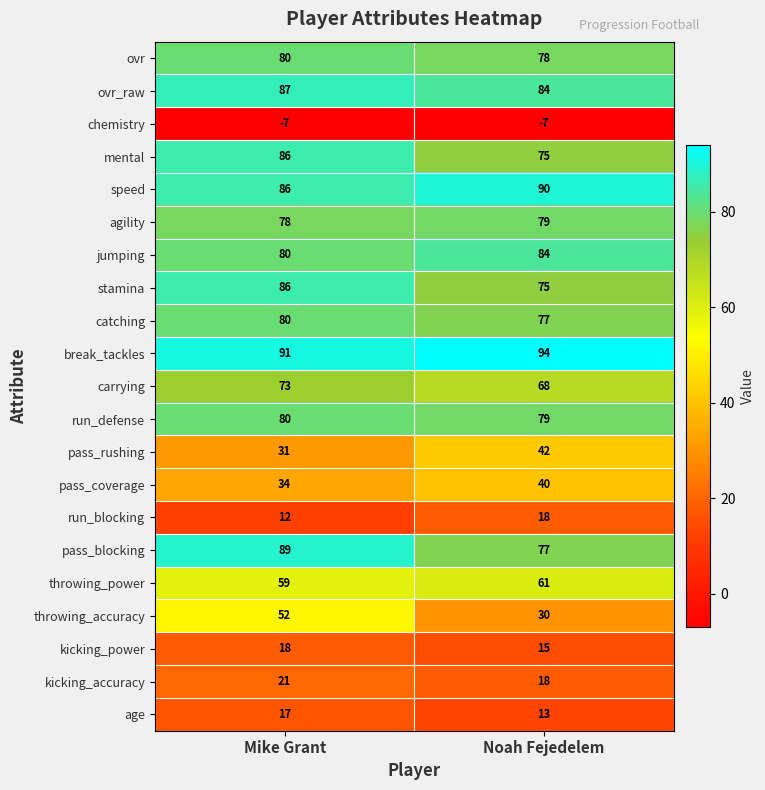

What is the minimum value shown in the chart?

-7